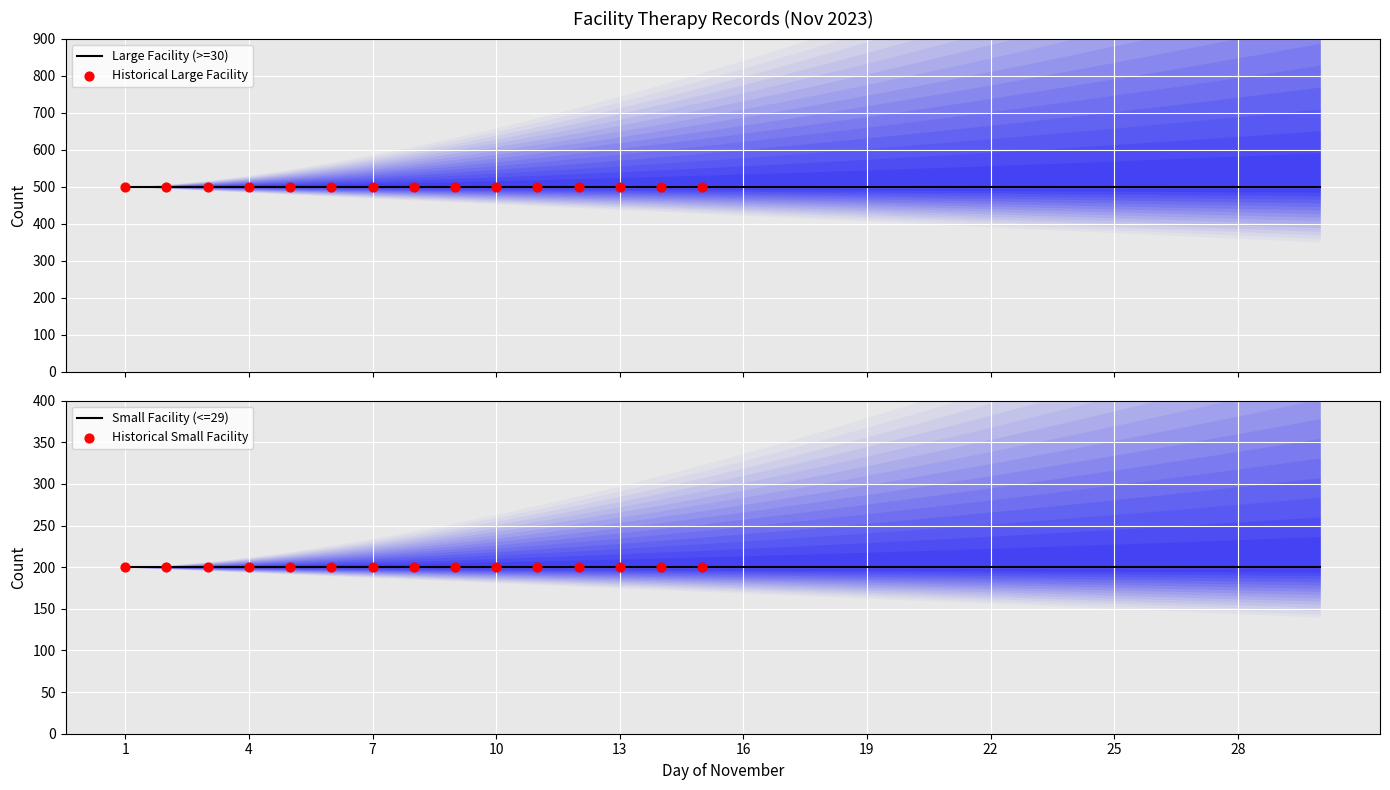

What is the total value across all series at 3?

700